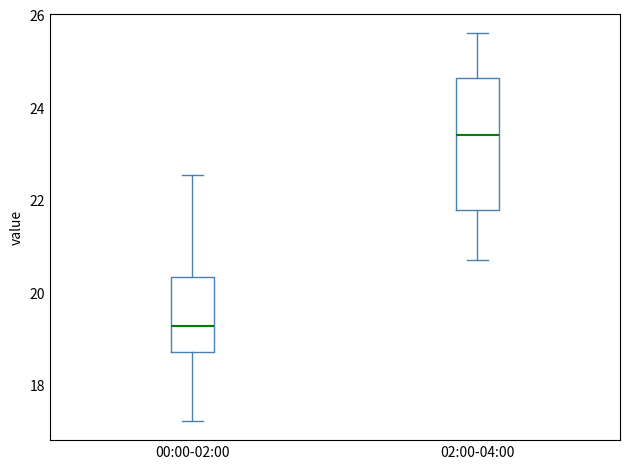

Reading left to right, read every box against the y-axis: the position of its median line, the range the box covers, and the ends of its whiskers. The values are not printed on the chart, so give them approximately, as read against the axis.

00:00-02:00: median 19.2, box 18.8 to 20.4, whiskers 17.2 to 22.6
02:00-04:00: median 23.4, box 21.8 to 24.6, whiskers 20.8 to 25.6